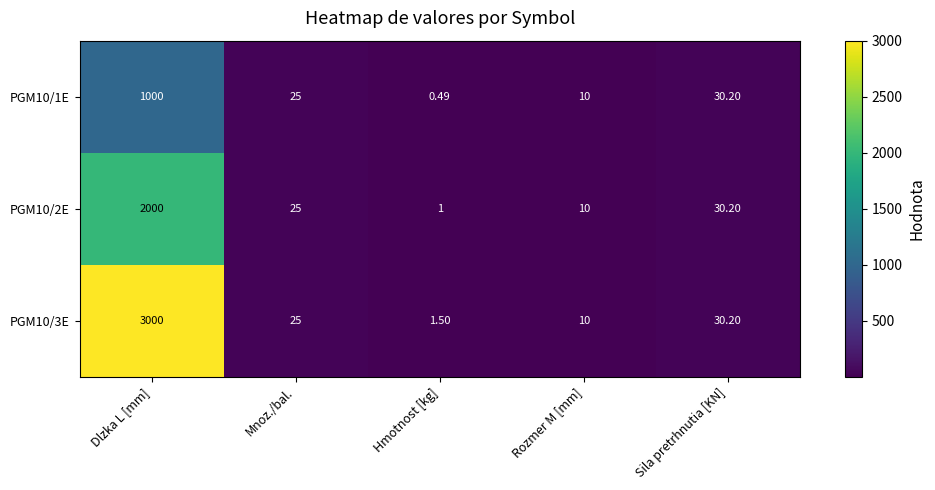

Where does the PGM10/1E series first go above 25?

Dlzka L [mm]